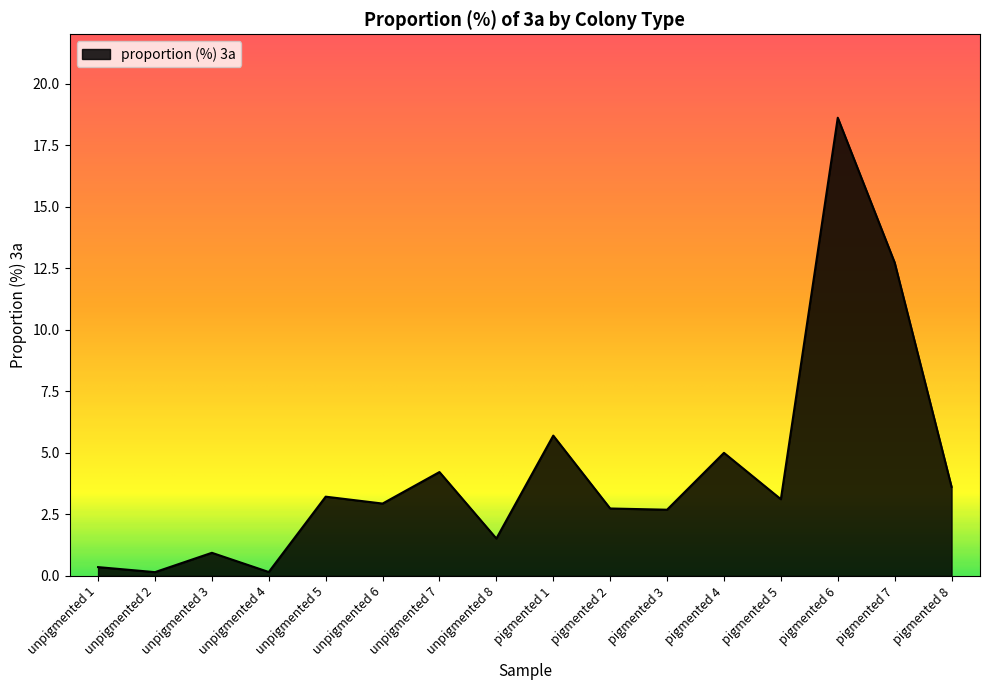

What position from the left is unpigmented 6?

6